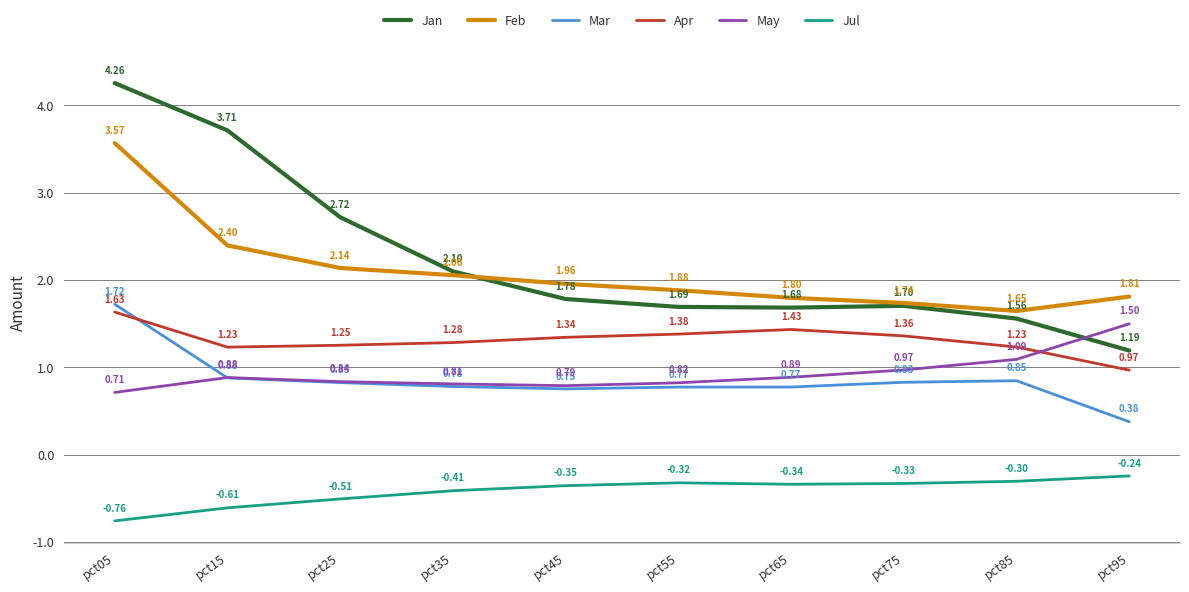

At which label does May reach its minimum?

pct05